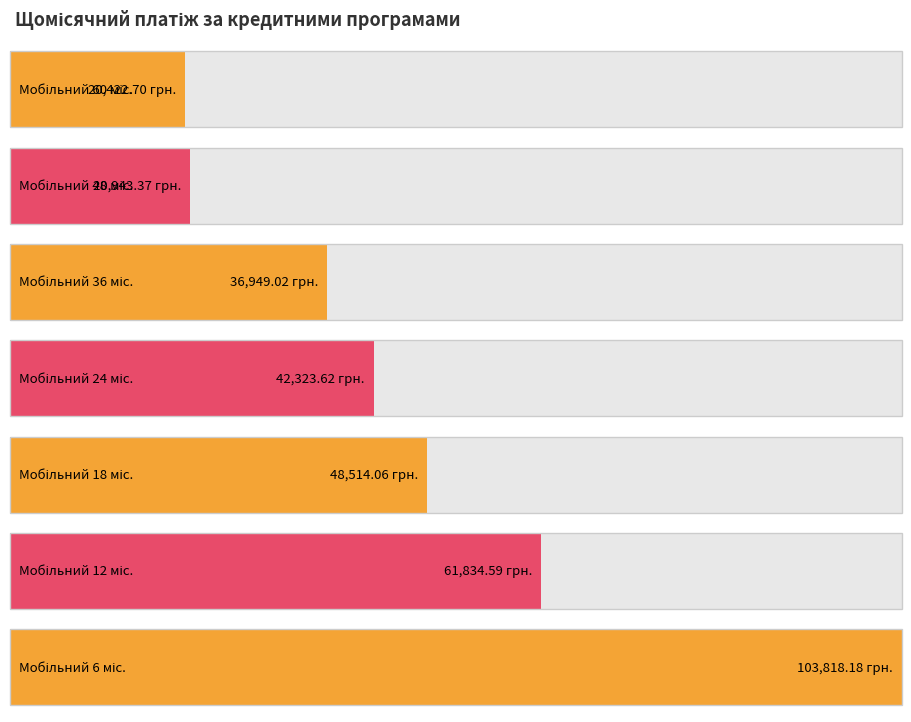

The chart shows a value of 20422.7 at Мобільний 60 міс.. True or false?

True